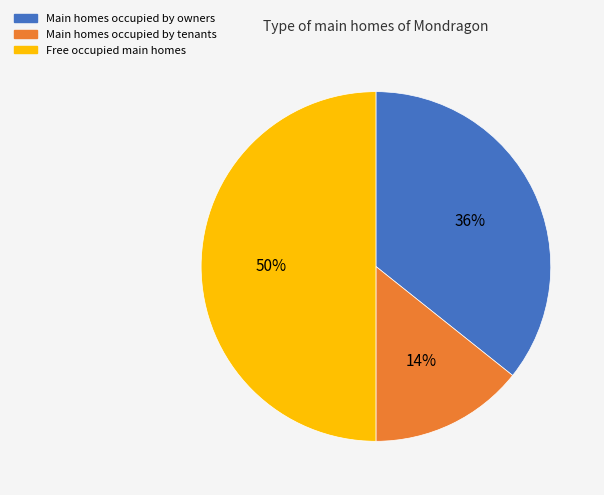

How many slices are in this pie chart?

3